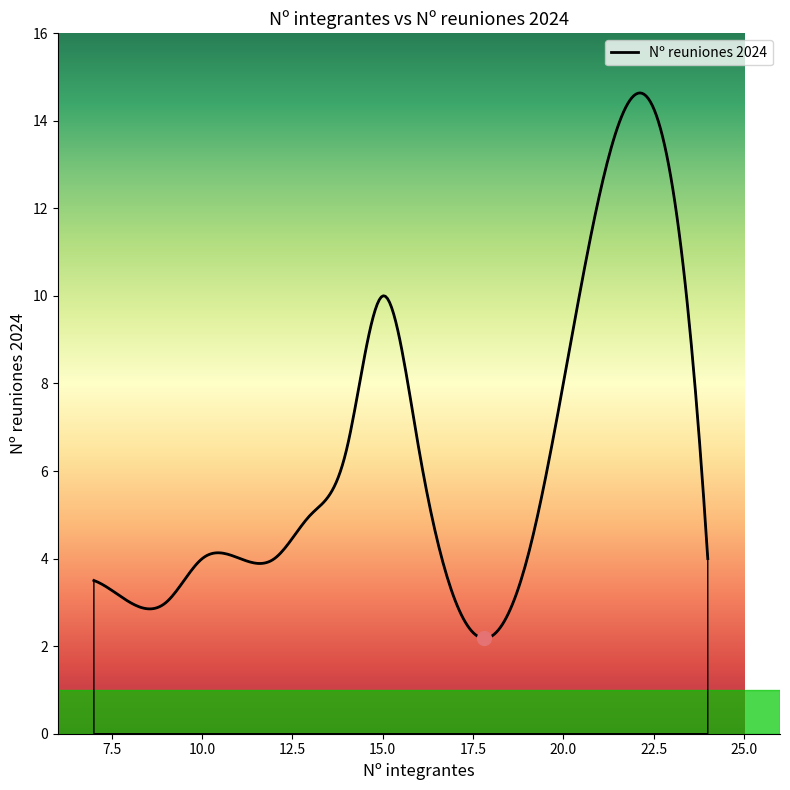

What is the difference between the maximum and minimum values?

12.5